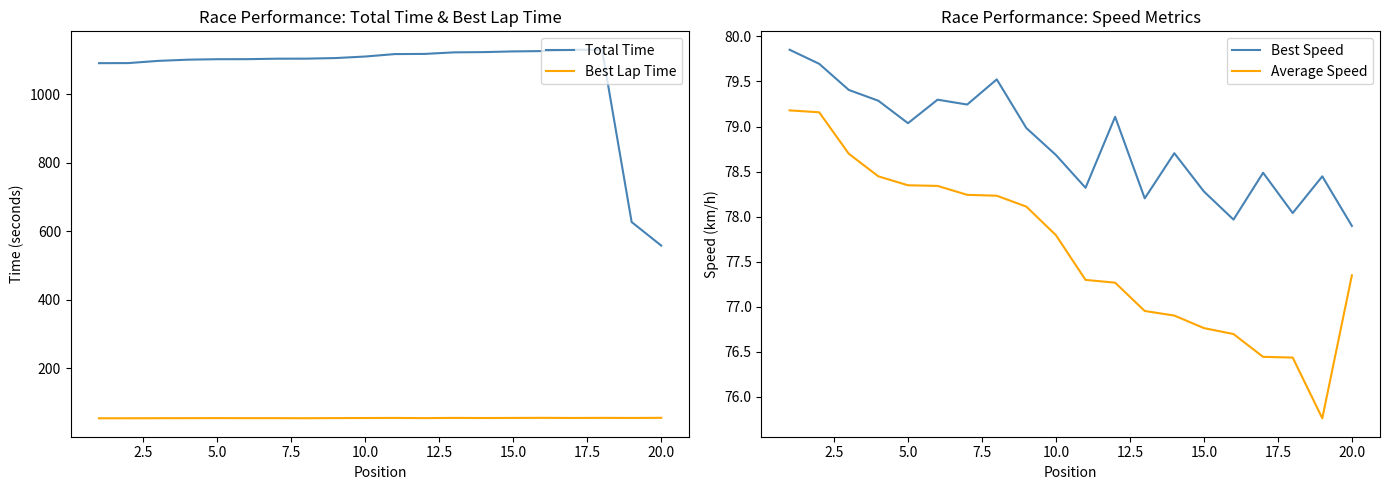

Count the number of categories in the chart.

20